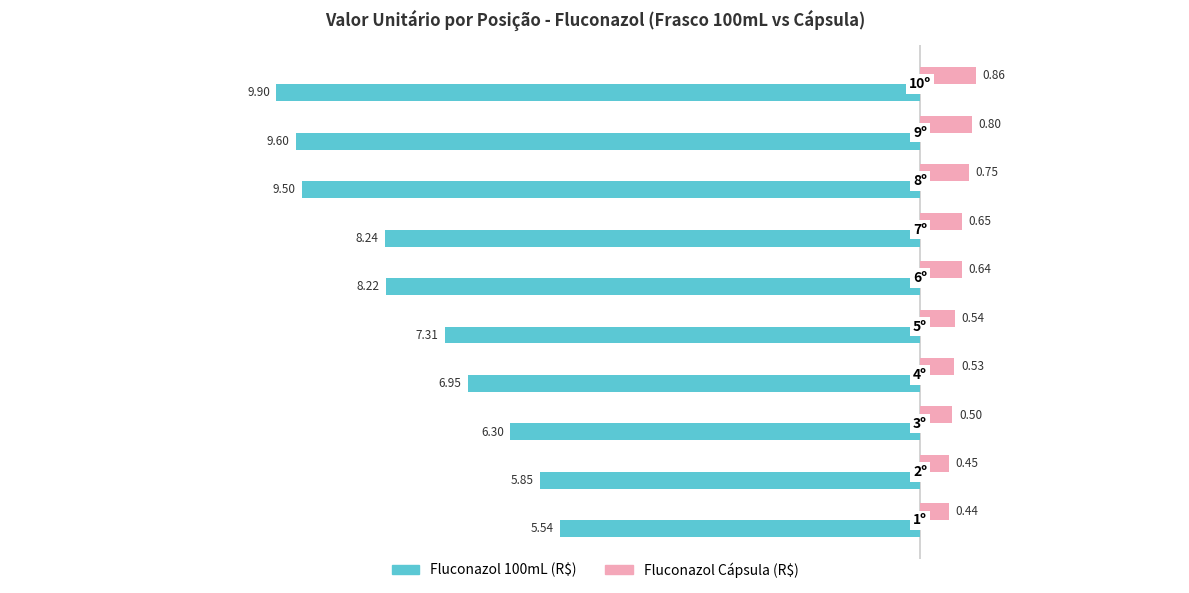

How many data points does each series have?

10